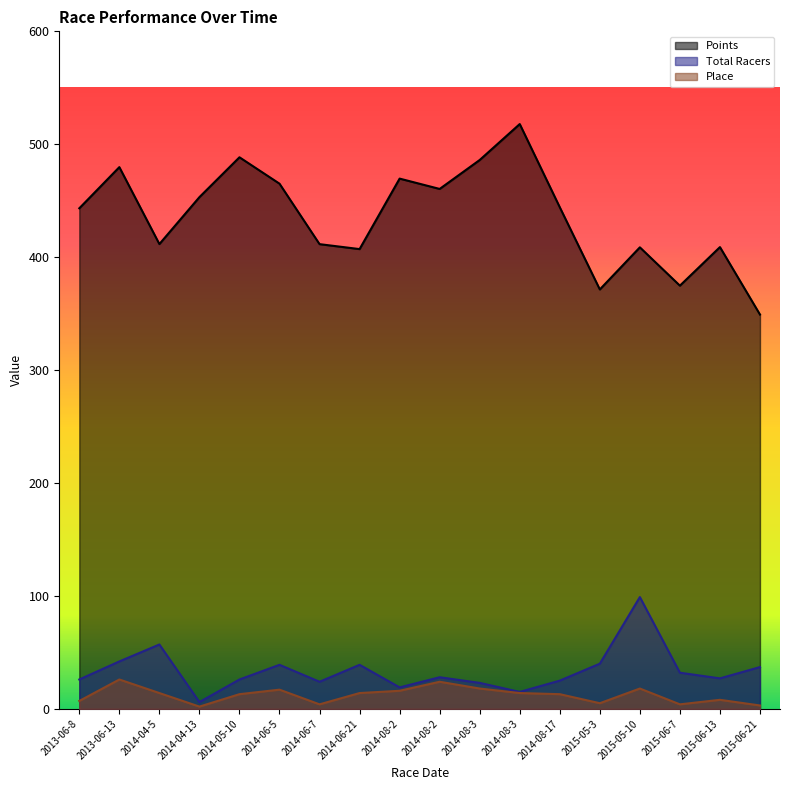

At how many categories does at least one series exceed 90?

18